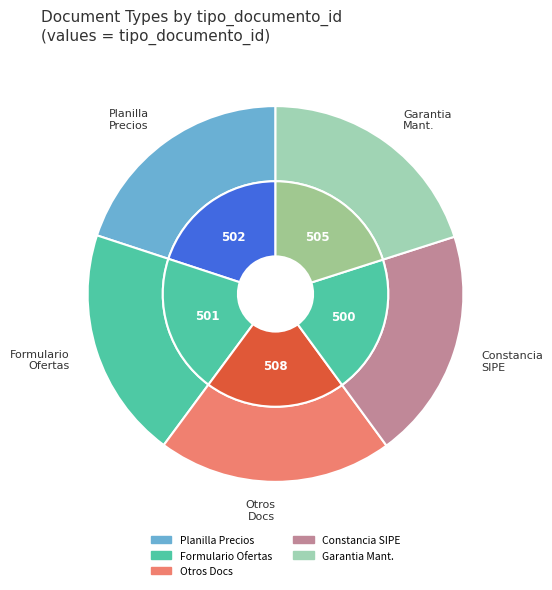

Do 103 - PLANILLA DE PRECIOS and 109 - OTROS DOCUMENTOS together represent more than half of the pie?

No